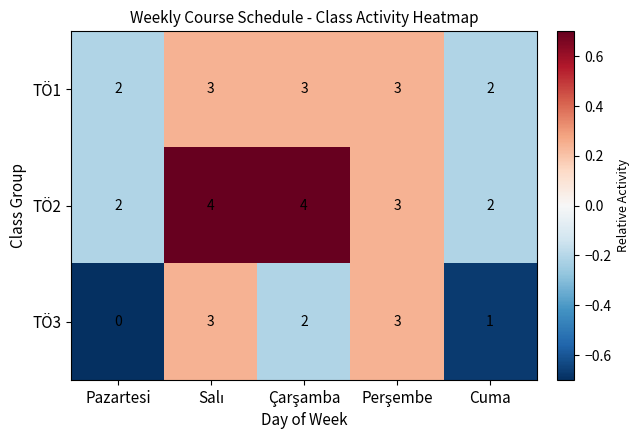

Reading left to right, extract all data points from this chart.

TÖ1: 2	3	3	3	2
TÖ2: 2	4	4	3	2
TÖ3: 0	3	2	3	1